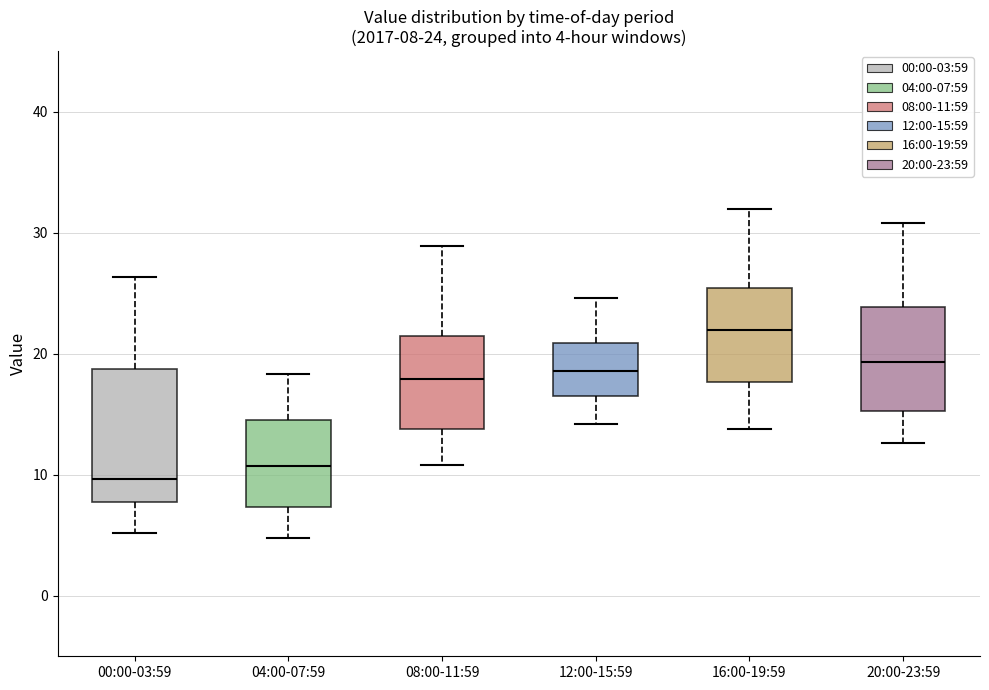

Which box has the lowest median line?

00:00-03:59